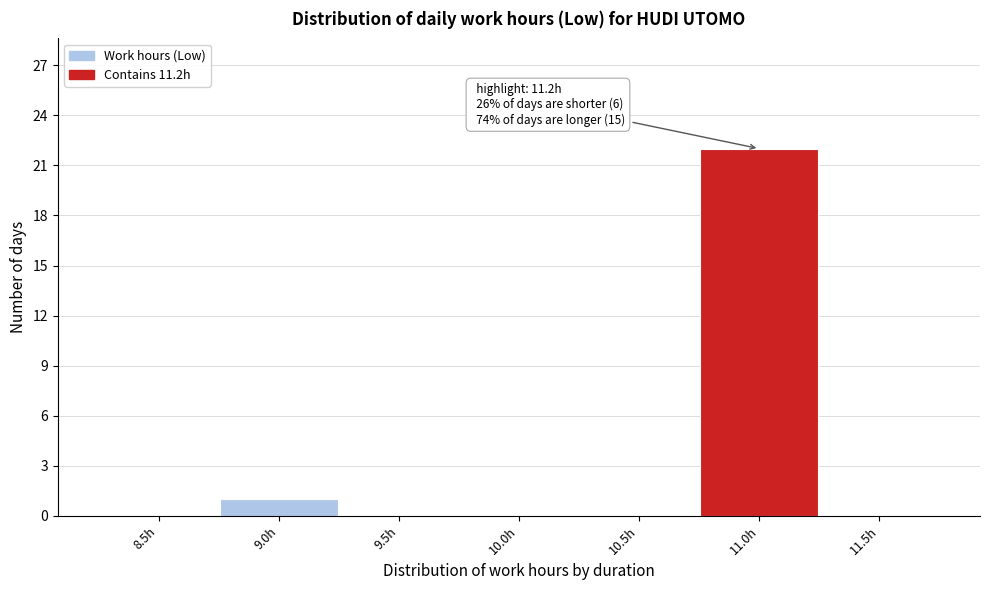

Reading right to left, transcribe all the data shown in this chart.

11.5h=0	11.0h=22	10.5h=0	10.0h=0	9.5h=0	9.0h=1	8.5h=0